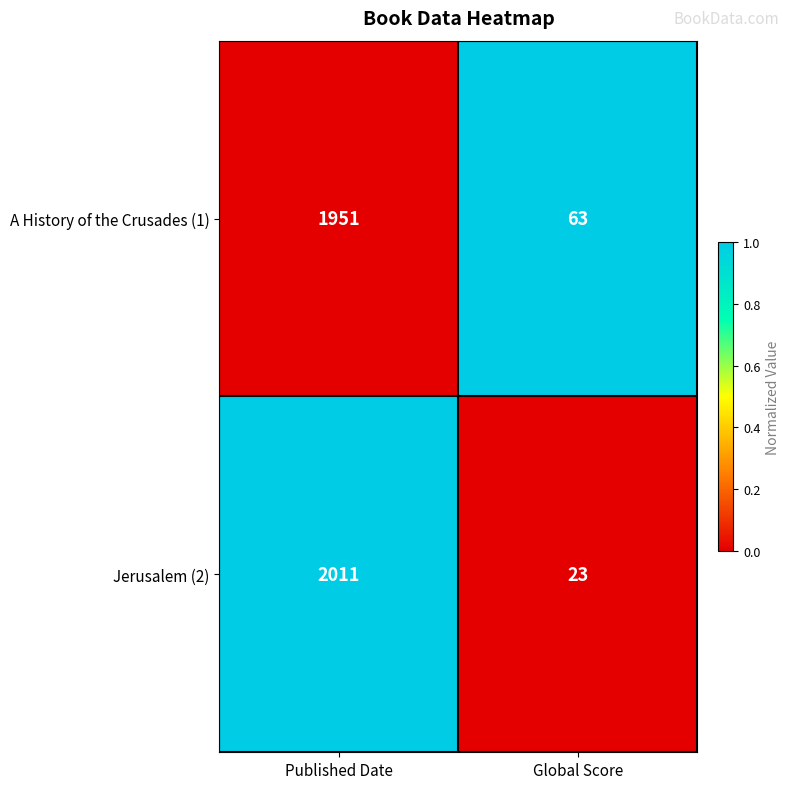

Which series has the widest spread of values?

Jerusalem (2)